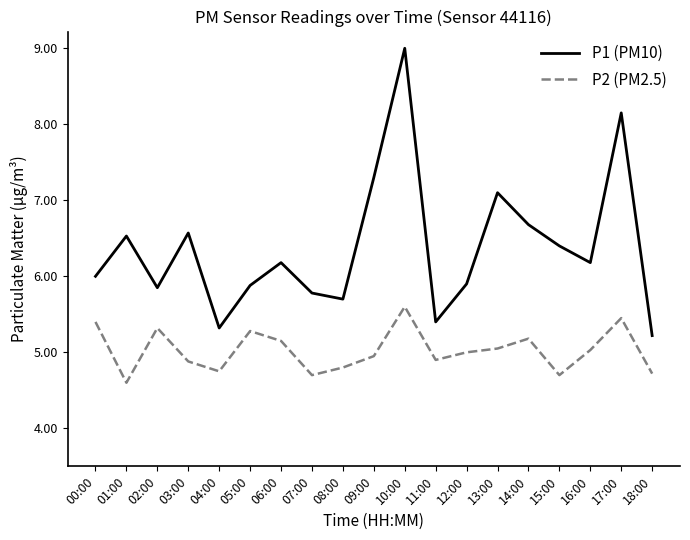

The P1 (PM10) series shows 5.4 at 11:00. True or false?

True